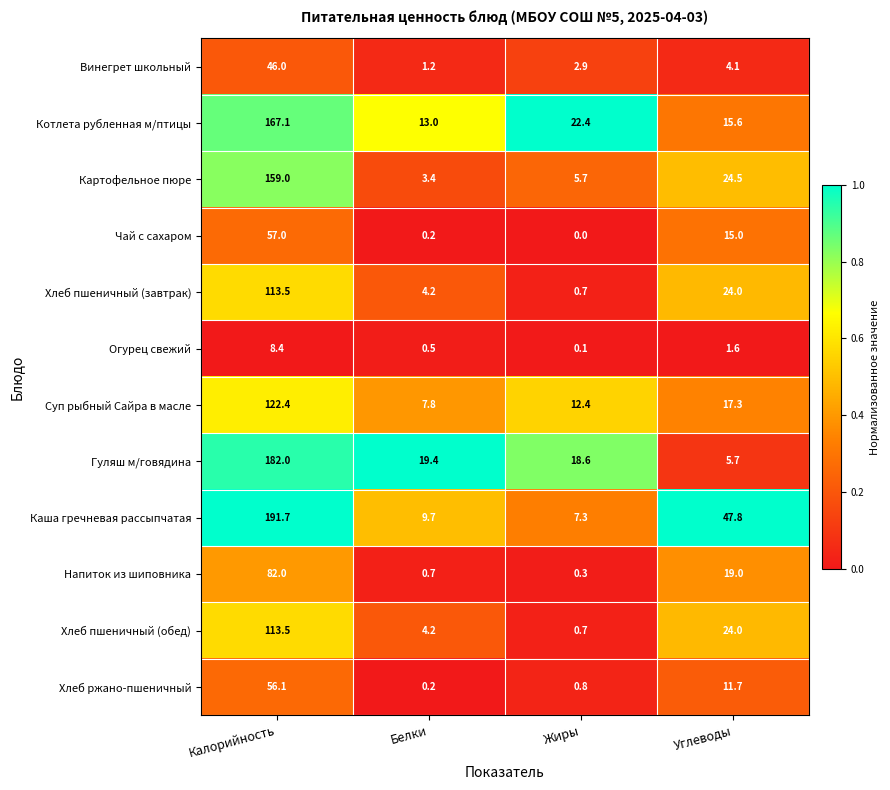

What is the highest value of the Напиток из шиповника series?

82.0